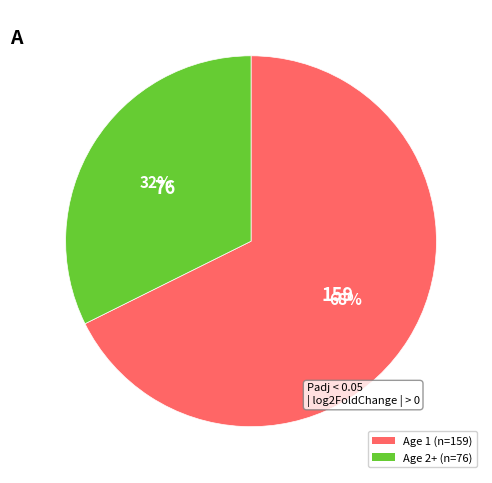

To the nearest percent, what is the average slice percentage?

50%